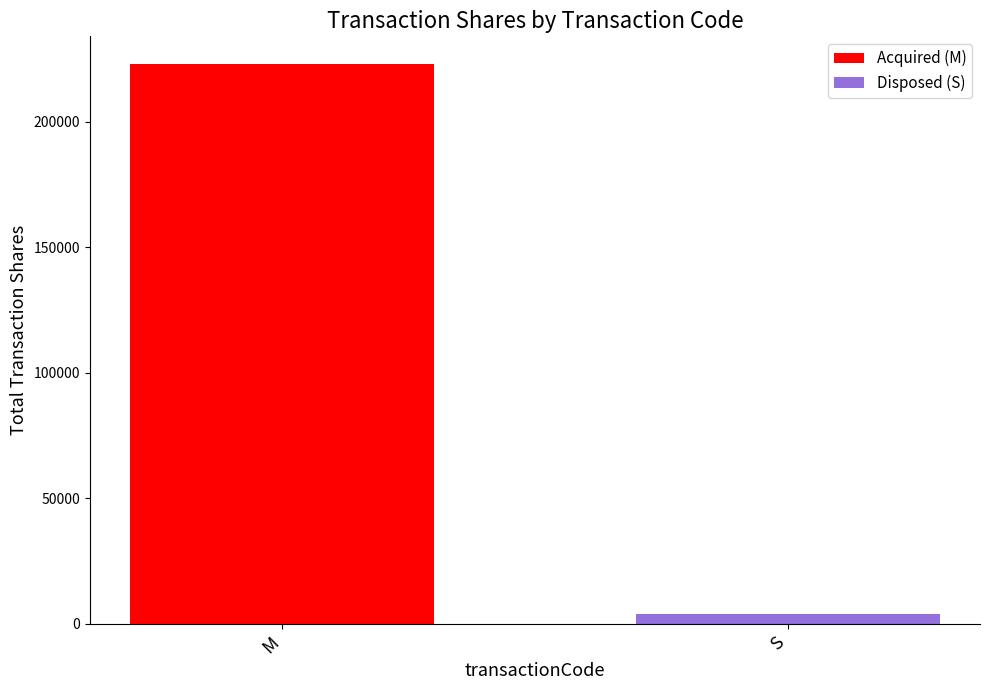

What is the maximum value for Disposed (S)?

4000